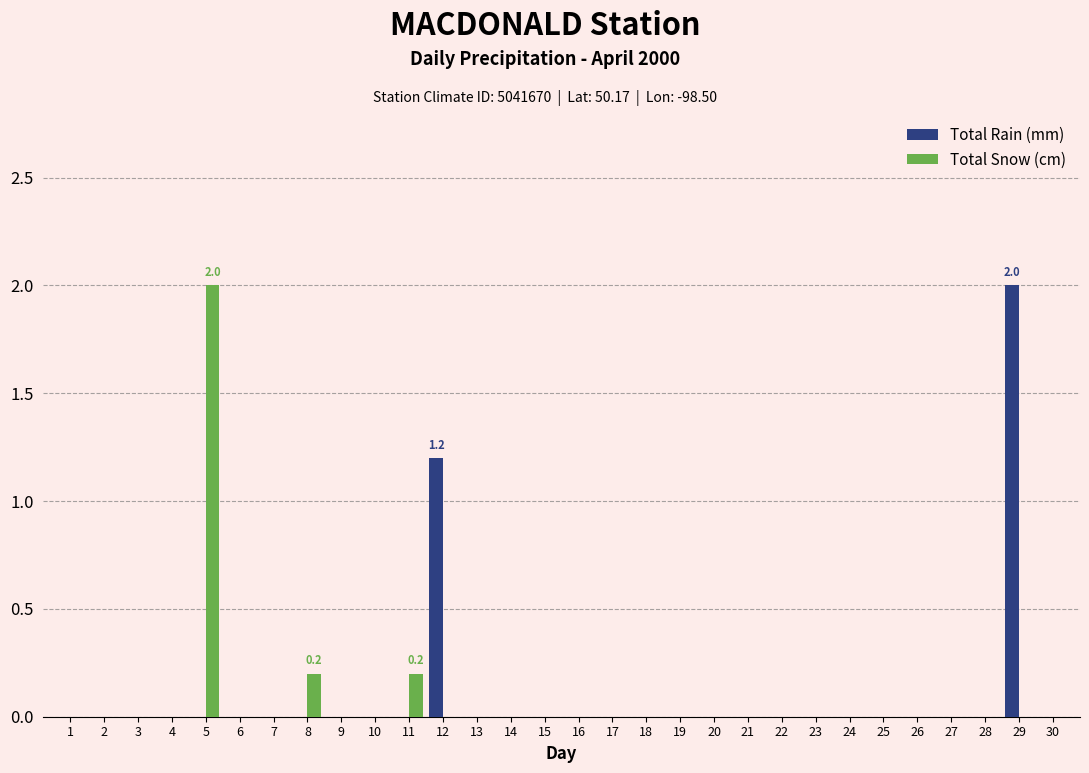

Reading right to left, list all the values displayed in this chart.

Total Rain (mm): 0.0	2.0	0.0	0.0	0.0	0.0	0.0	0.0	0.0	0.0	0.0	0.0	0.0	0.0	0.0	0.0	0.0	0.0	1.2	0.0	0.0	0.0	0.0	0.0	0.0	0.0	0.0	0.0	0.0	0.0
Total Snow (cm): 0.0	0.0	0.0	0.0	0.0	0.0	0.0	0.0	0.0	0.0	0.0	0.0	0.0	0.0	0.0	0.0	0.0	0.0	0.0	0.2	0.0	0.0	0.2	0.0	0.0	2.0	0.0	0.0	0.0	0.0